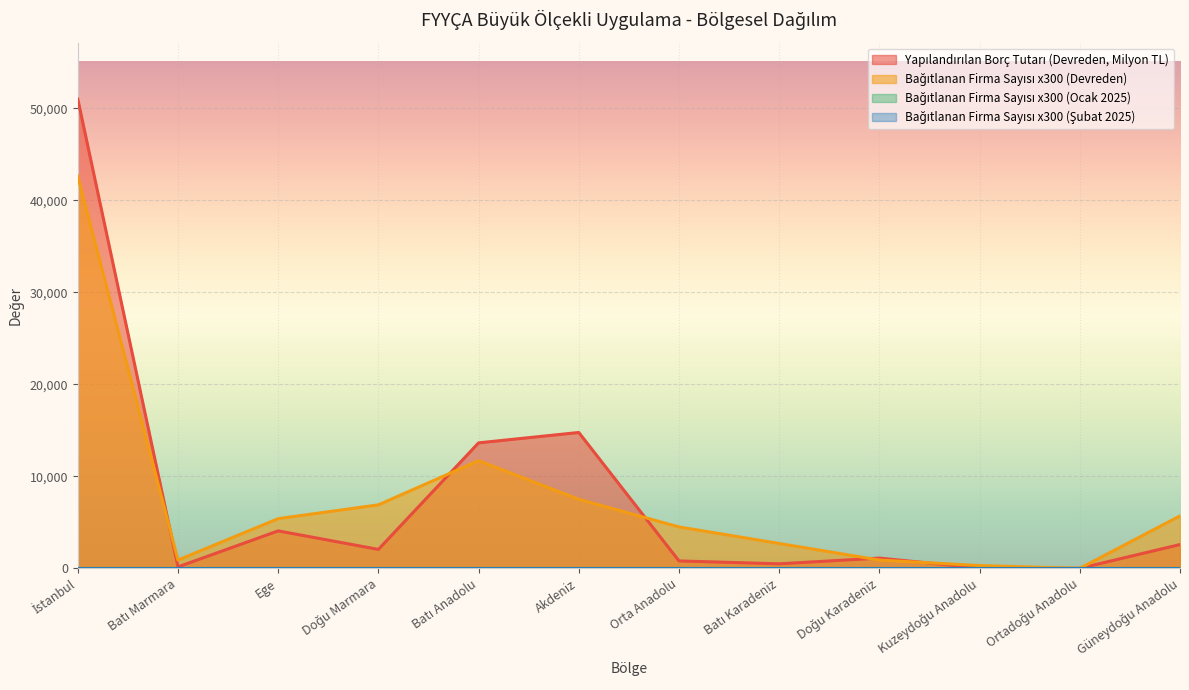

How many lines are shown in the chart?

4